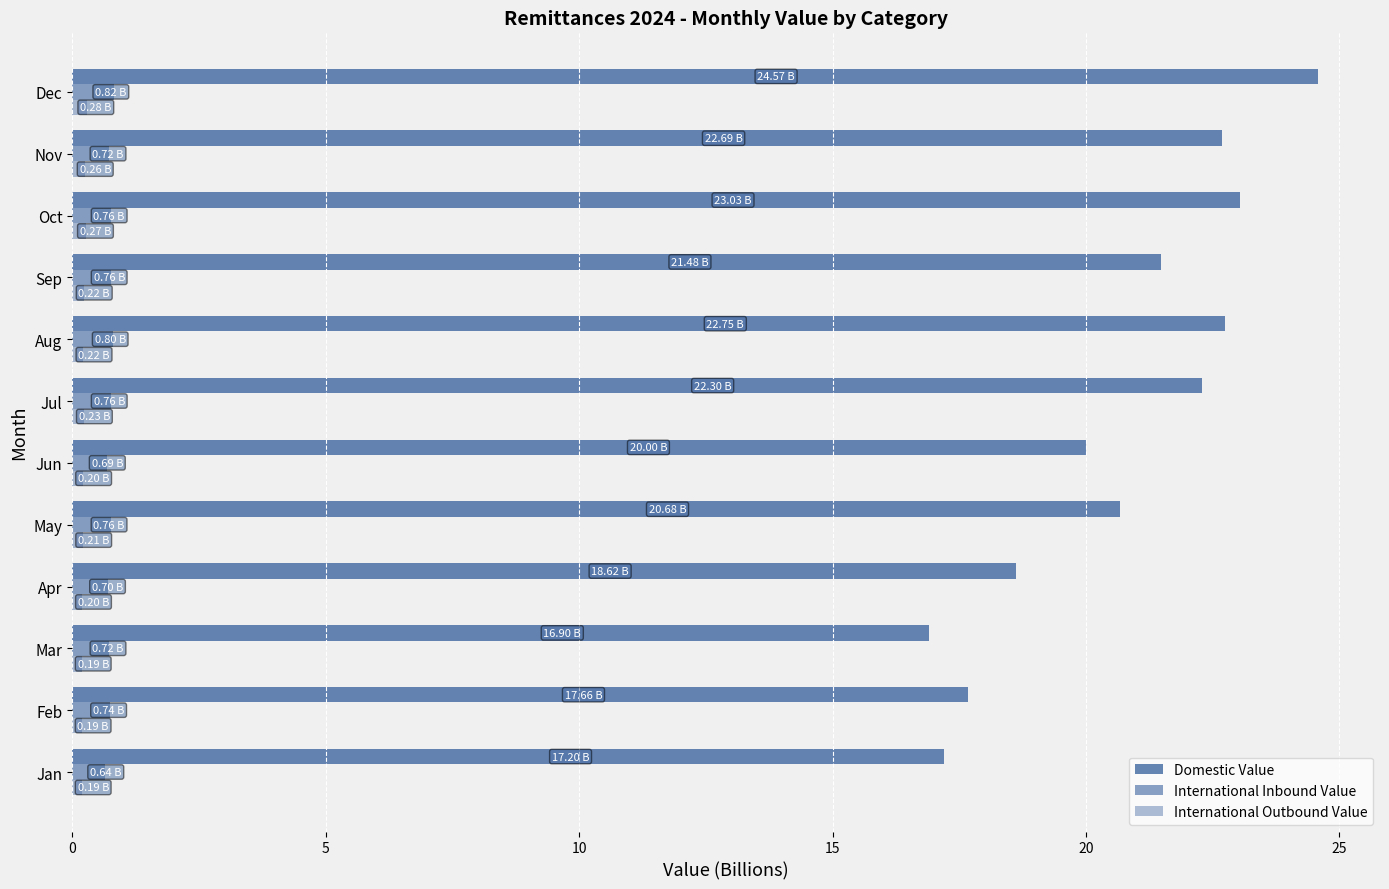

What is the difference between the maximum and minimum values in the International Outbound Value series?

0.1